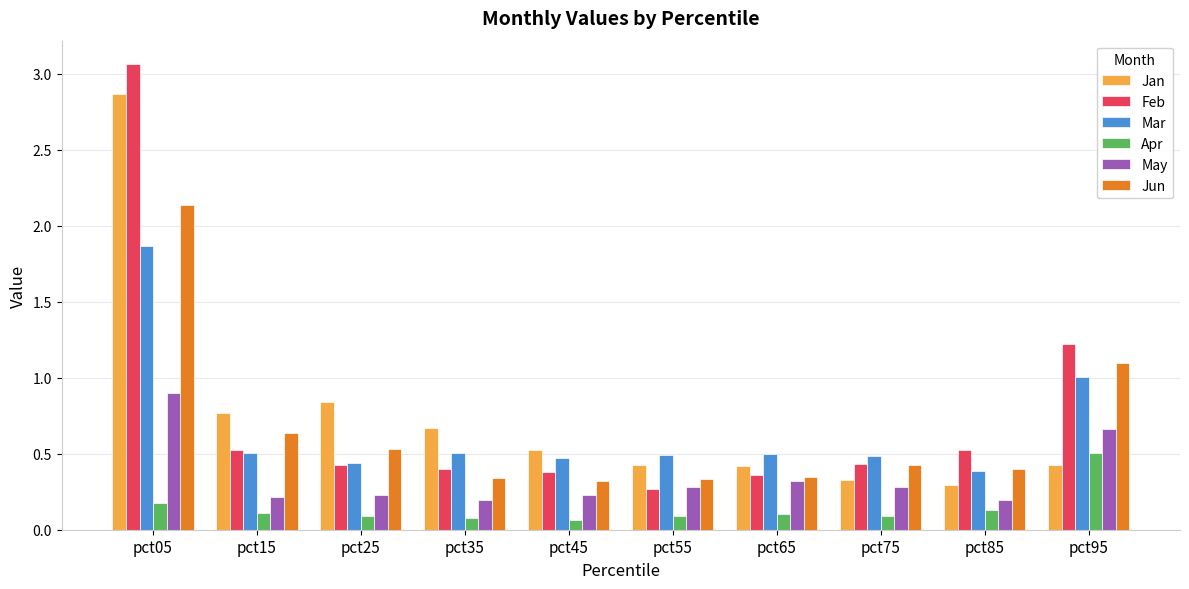

True or false: Jan has a value of 0.2 at pct15.

False